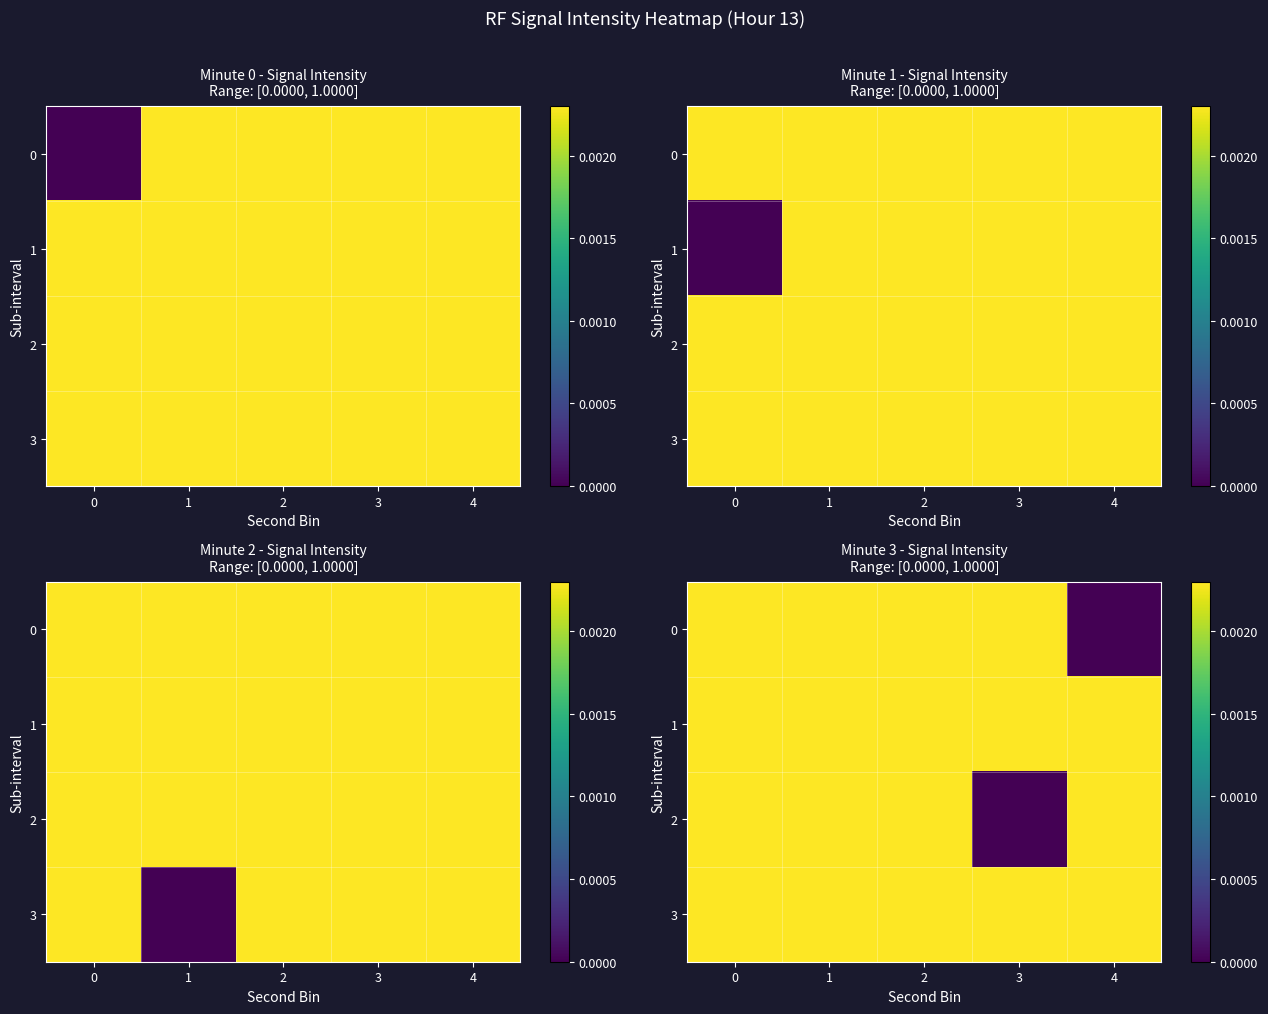

Which category has the lowest value in the 0 series?

4